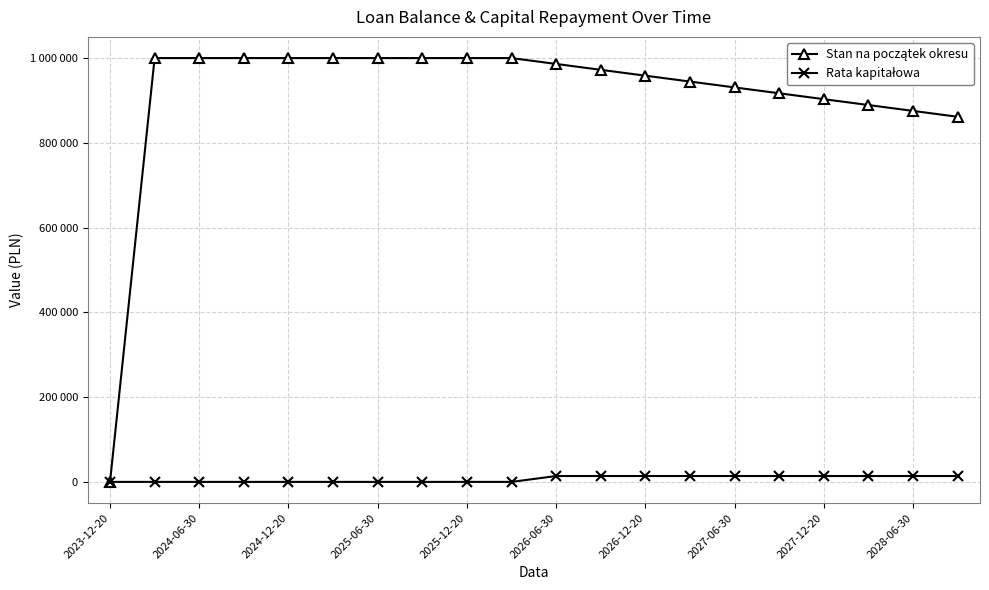

What is the sum of all Stan na początek okresu values?

18238250